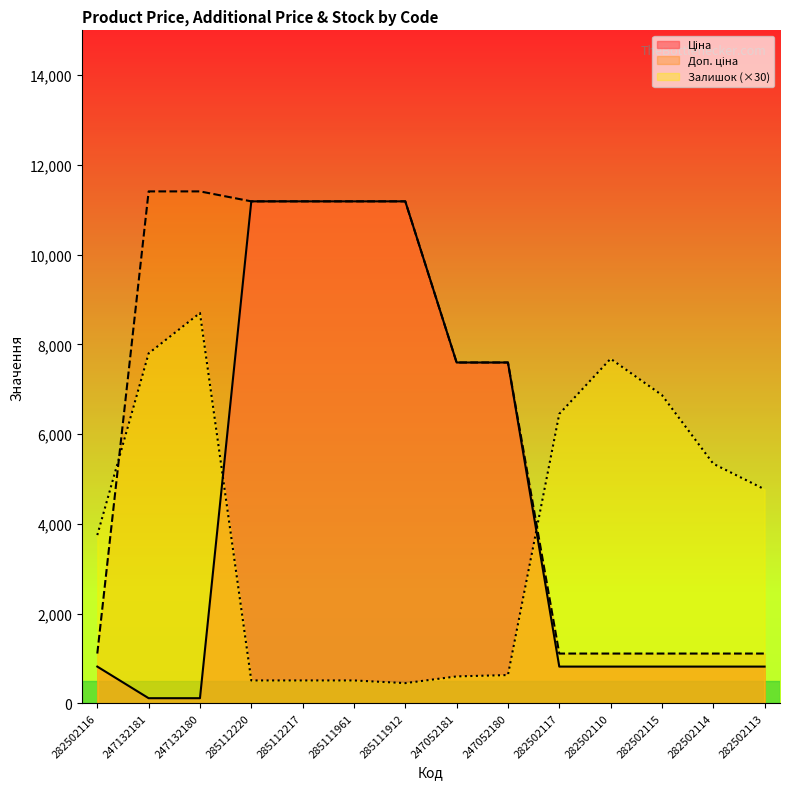

True or false: Доп. ціна and Ціна cross at least once.

False